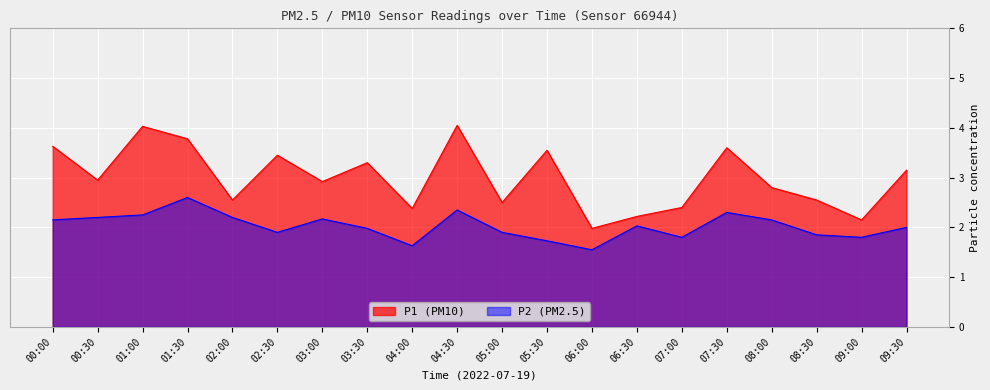

What is the sum of all P1 values?

59.9